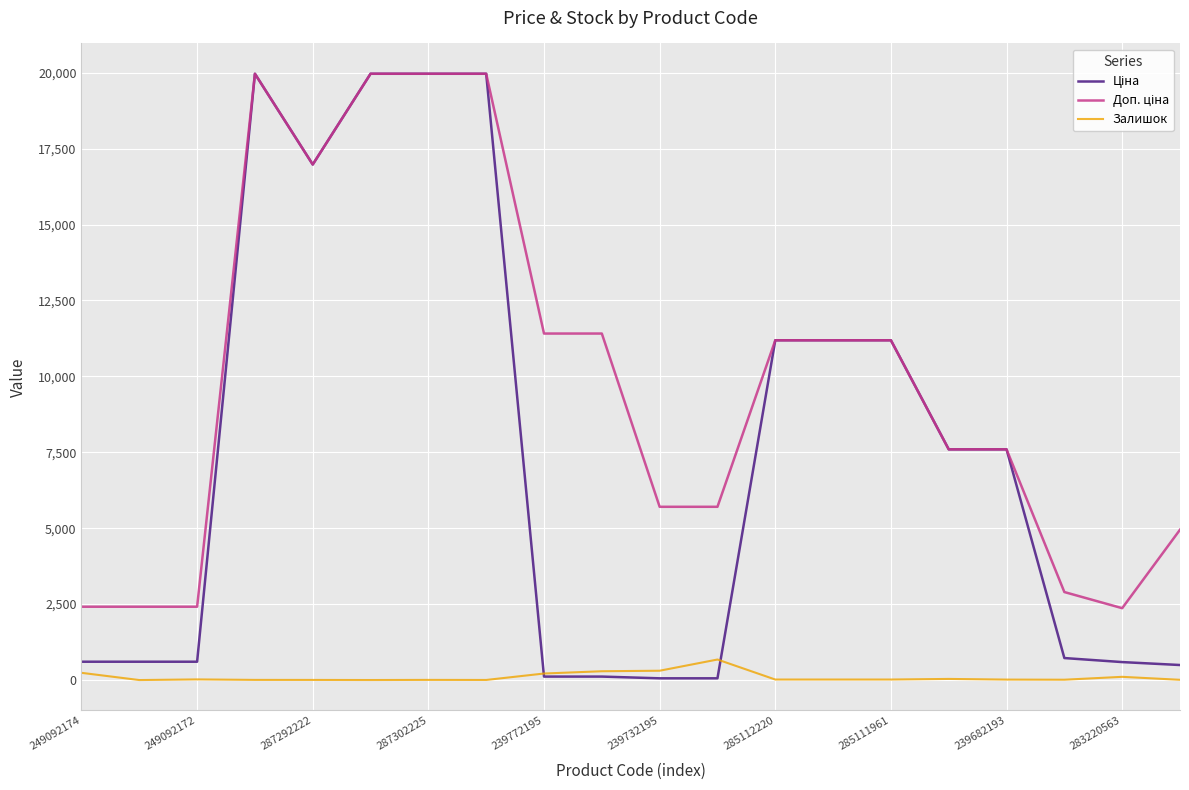

Does the chart display data point markers on the line(s)?

No